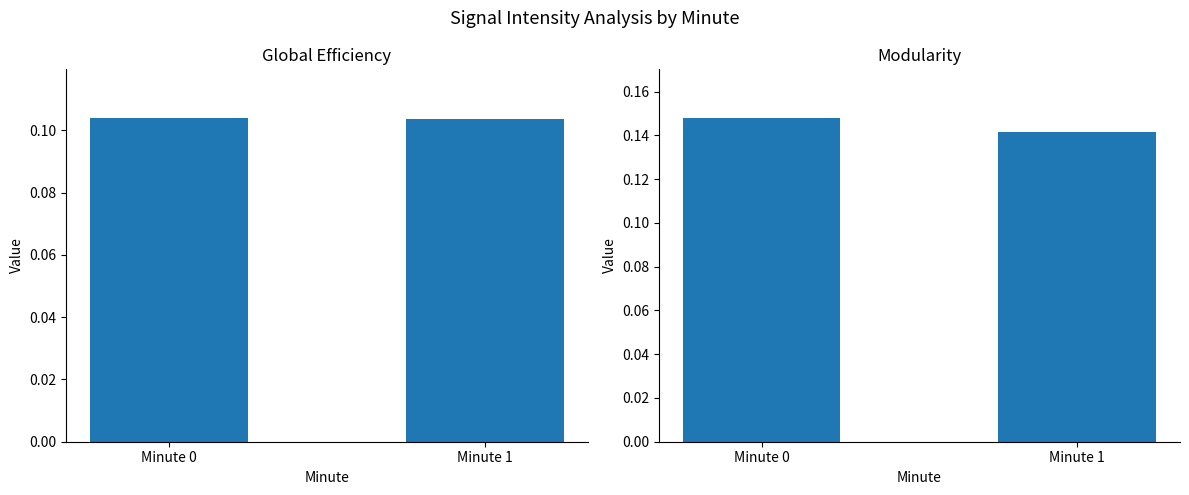

At Minute 1, list the series in order from largest to smallest.

Modularity, Global Efficiency